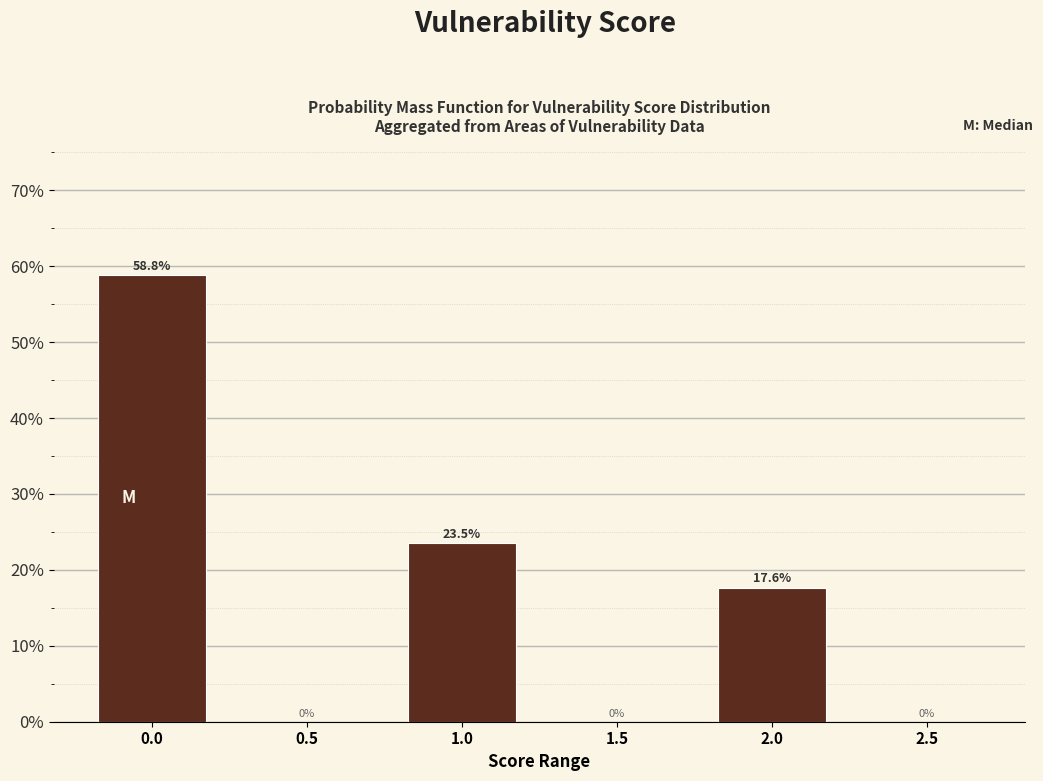

Reading left to right, transcribe all the data shown in this chart.

0.0=58.8	0.5=0.0	1.0=23.5	1.5=0.0	2.0=17.6	2.5=0.0